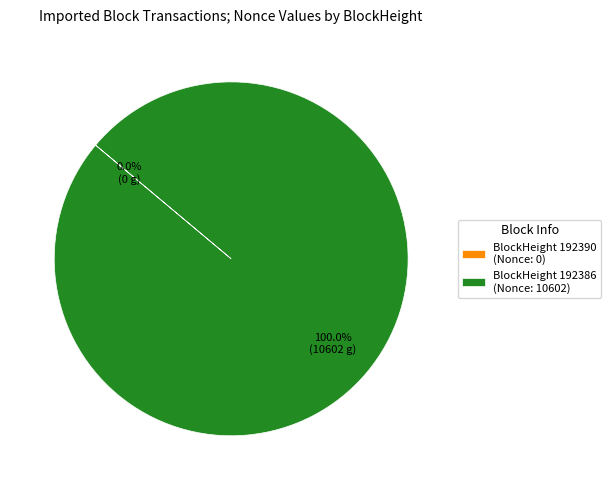

What is the majority slice?

BlockHeight 192386 (Nonce: 10602)